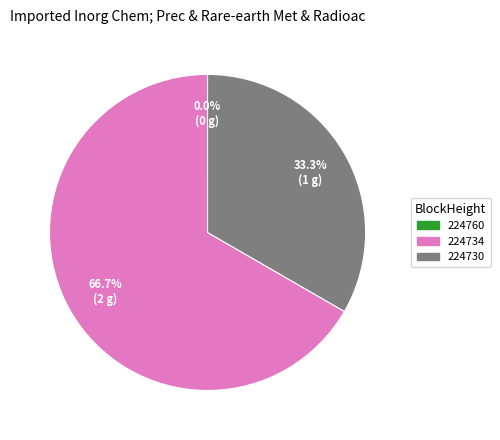

Do 224734 and 224730 together represent more than half of the pie?

Yes